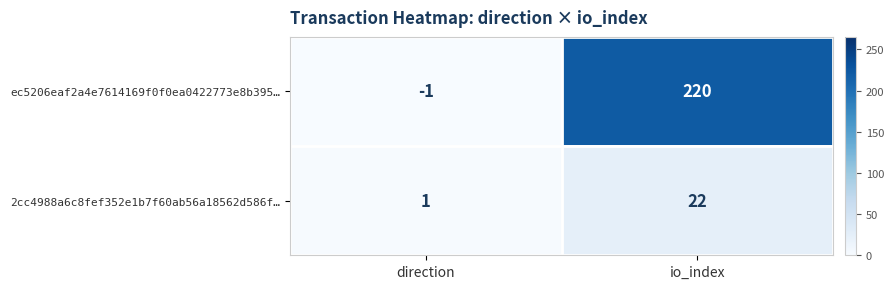

Which series has the largest total across all categories?

ec5206eaf2a4e7614169f0f0ea0422773e8b395…